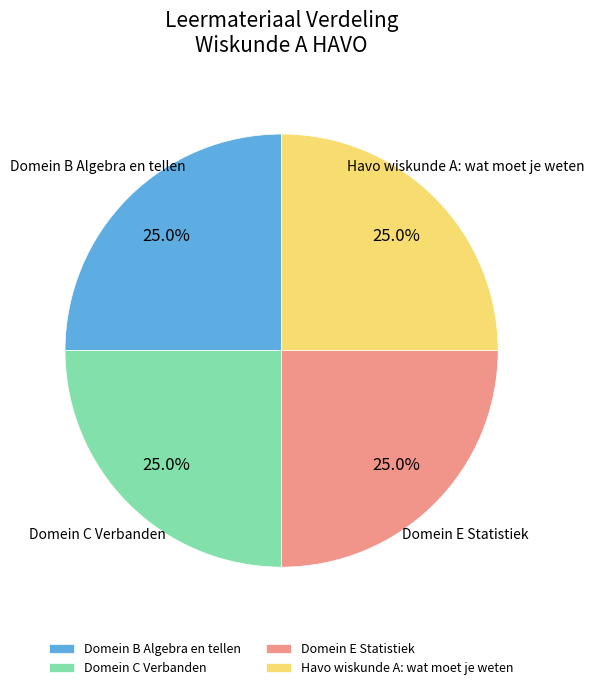

Combined, what portion of the pie is Domein C Verbanden and Domein B Algebra en tellen?

50.0%